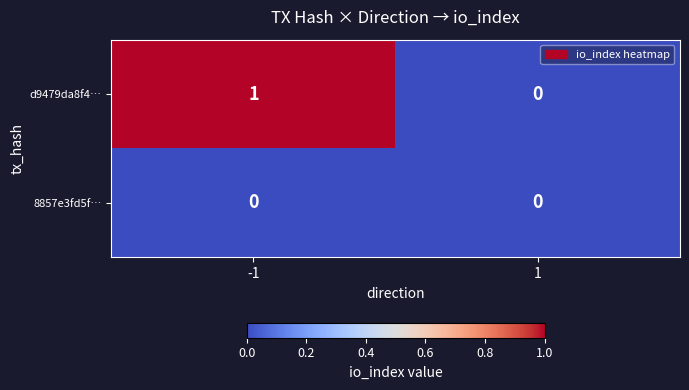

Reading left to right, extract all data points from this chart.

d9479da8f4…: -1=1	1=0
8857e3fd5f…: -1=0	1=0